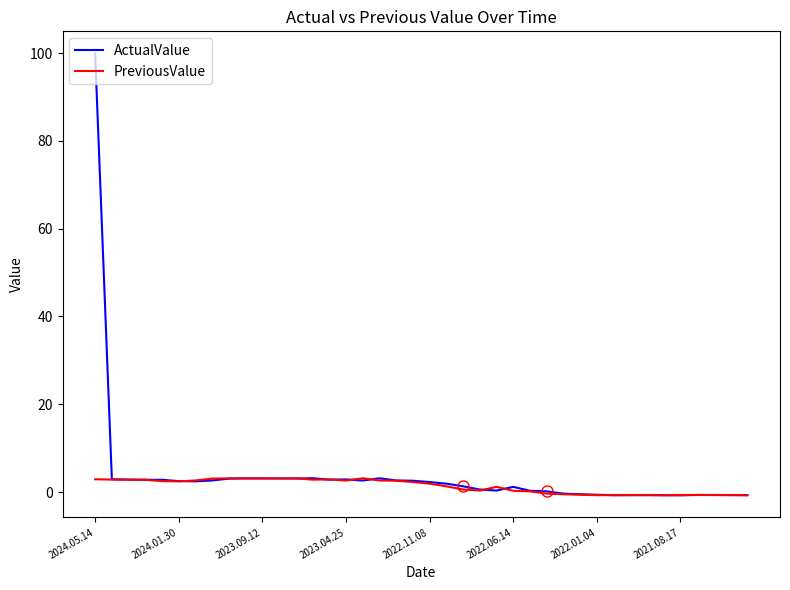

Which series has the largest range (max minus min)?

ActualValue